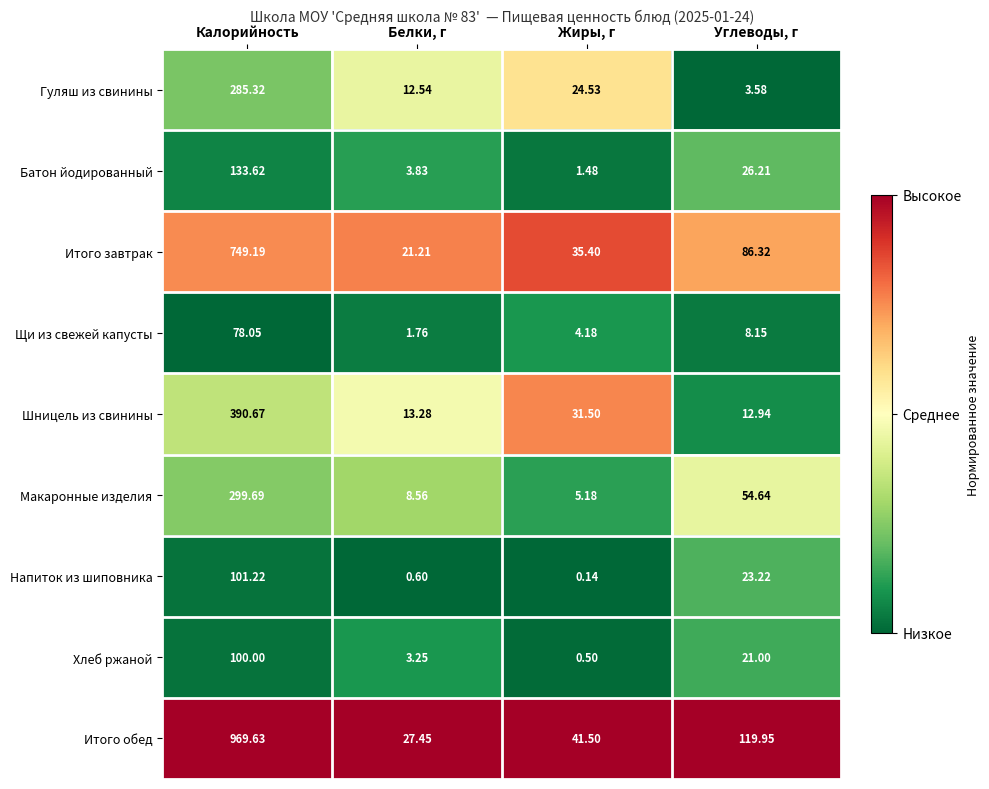

What is the difference between the highest and lowest values at Жиры, г?

41.4